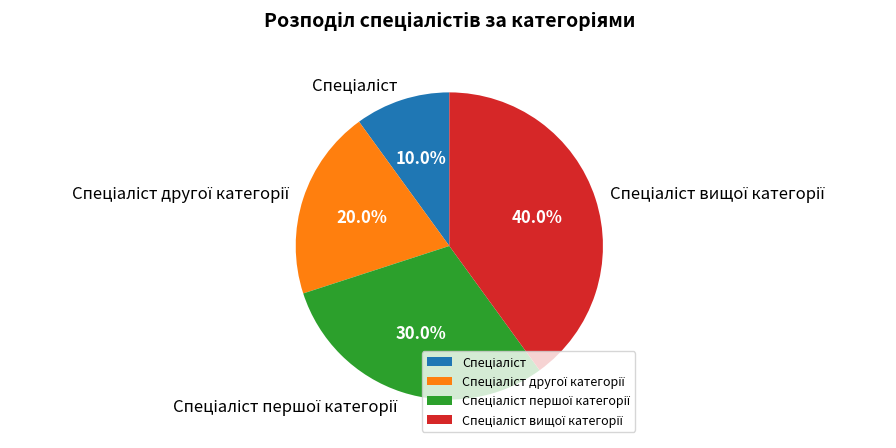

Does any single category account for the majority?

No